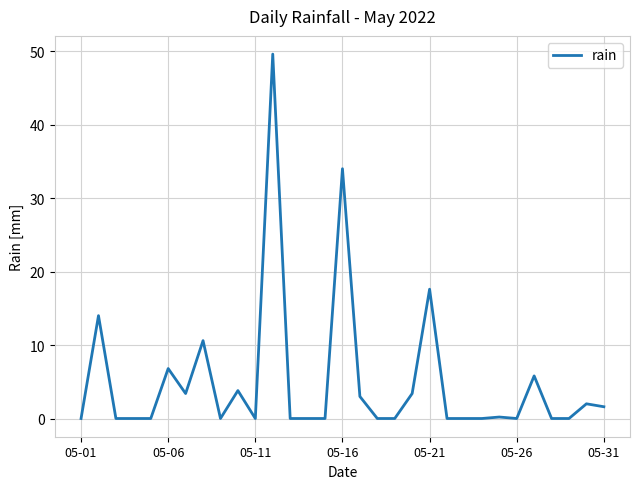

What is the difference between the maximum and minimum values?

49.6